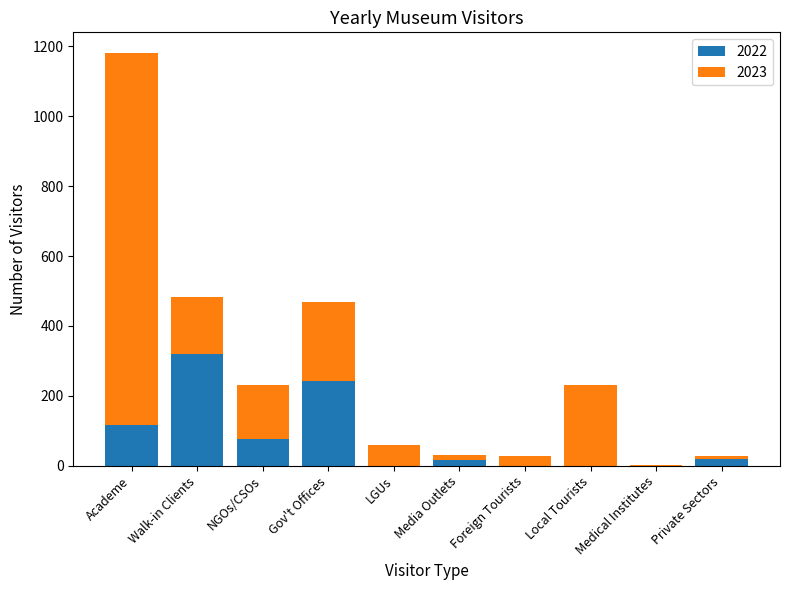

What is the sum of all 2022 values?

787